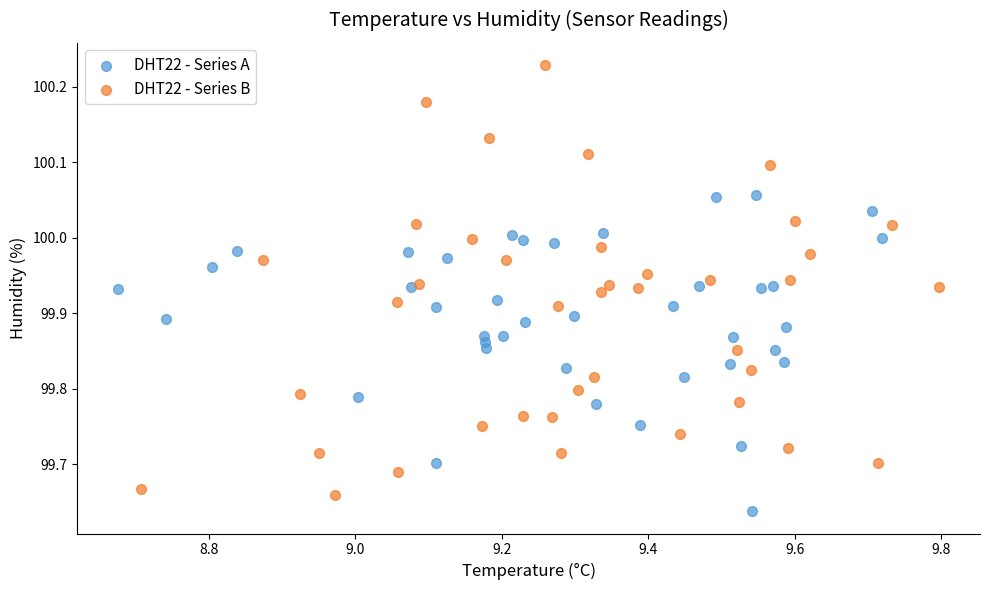

Which series has the widest spread of Y values?

DHT22 - Series B